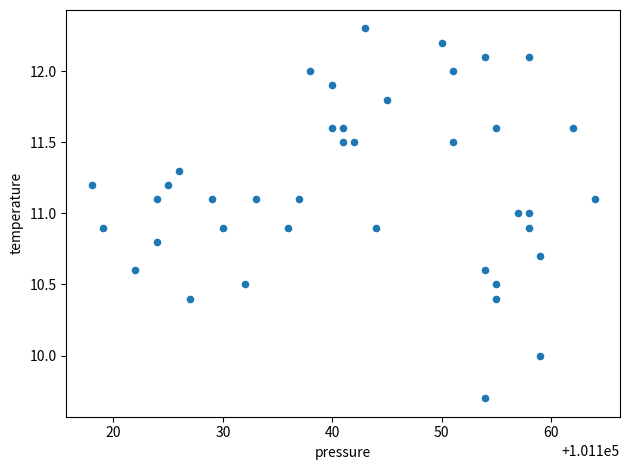

What is the range of Y values (max minus min)?

2.6